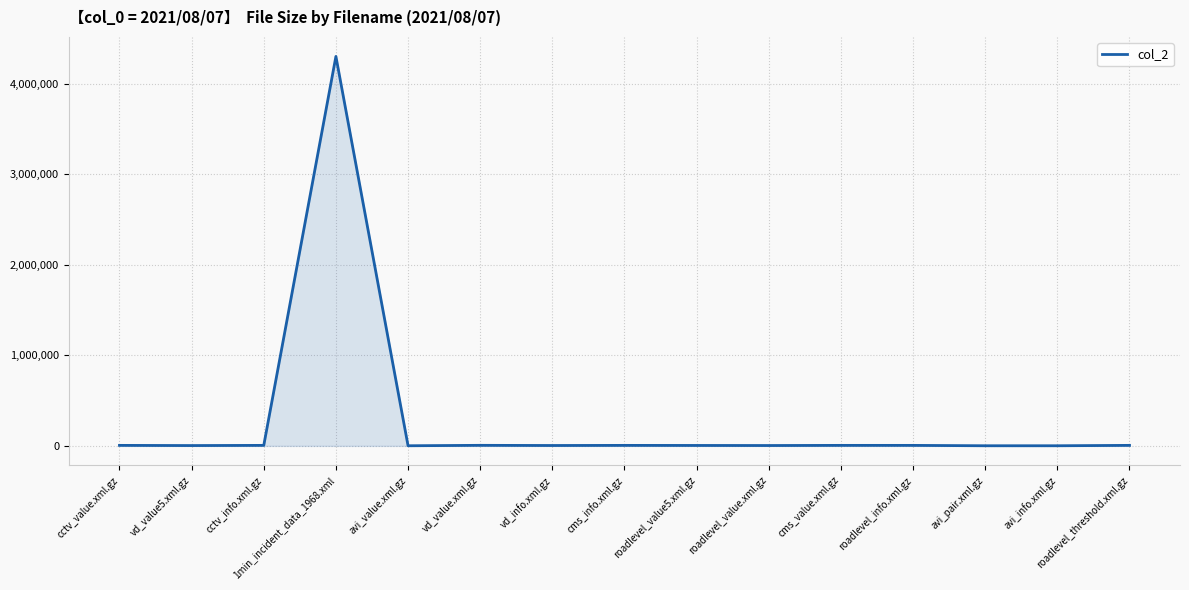

At which category does the chart reach its peak across all series?

1min_incident_data_1968.xml